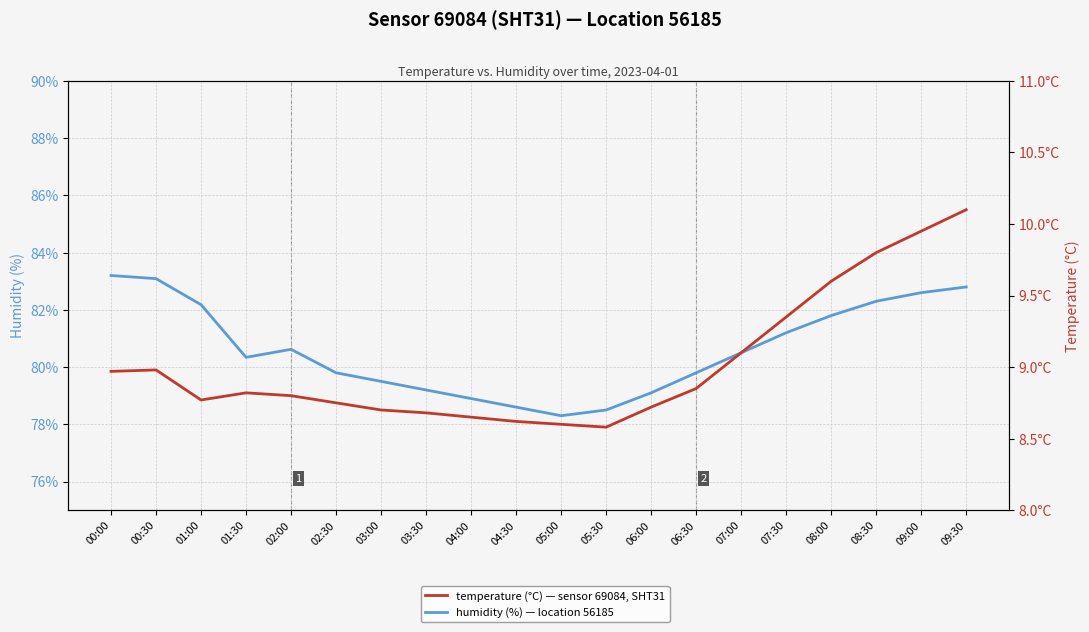

True or false: temperature has more than 0 interior local peaks.

True